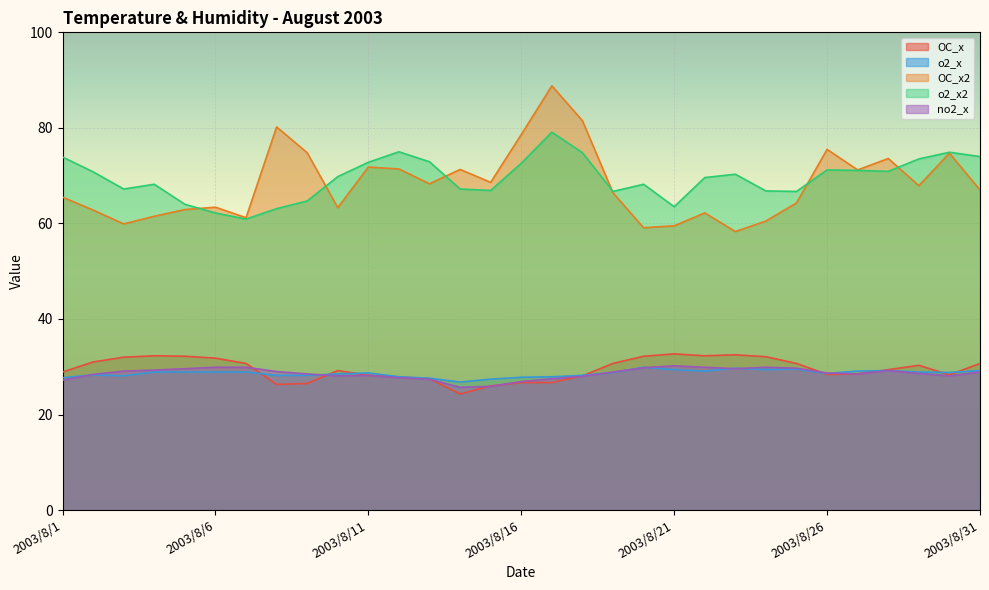

Reading right to left, what are all the values shown in this chart?

OC_x: 2003/8/31=30.7	2003/8/30=28.3	2003/8/29=30.3	2003/8/28=29.4	2003/8/27=28.5	2003/8/26=28.4	2003/8/25=30.7	2003/8/24=32.1	2003/8/23=32.5	2003/8/22=32.3	2003/8/21=32.7	2003/8/20=32.2	2003/8/19=30.7	2003/8/18=28.1	2003/8/17=26.7	2003/8/16=26.7	2003/8/15=26.0	2003/8/14=24.3	2003/8/13=27.5	2003/8/12=27.9	2003/8/11=28.2	2003/8/10=29.2	2003/8/9=26.5	2003/8/8=26.3	2003/8/7=30.7	2003/8/6=31.8	2003/8/5=32.2	2003/8/4=32.3	2003/8/3=32.0	2003/8/2=31.0	2003/8/1=28.9
o2_x: 2003/8/31=29.2	2003/8/30=28.8	2003/8/29=28.9	2003/8/28=29.2	2003/8/27=29.1	2003/8/26=28.6	2003/8/25=29.5	2003/8/24=29.4	2003/8/23=29.7	2003/8/22=29.1	2003/8/21=29.4	2003/8/20=29.9	2003/8/19=28.8	2003/8/18=28.2	2003/8/17=27.9	2003/8/16=27.8	2003/8/15=27.4	2003/8/14=26.8	2003/8/13=27.6	2003/8/12=27.9	2003/8/11=28.7	2003/8/10=28.5	2003/8/9=28.2	2003/8/8=28.2	2003/8/7=28.9	2003/8/6=28.9	2003/8/5=28.9	2003/8/4=28.9	2003/8/3=28.1	2003/8/2=28.3	2003/8/1=27.7
OC_x2: 2003/8/31=67.0	2003/8/30=74.7	2003/8/29=67.9	2003/8/28=73.6	2003/8/27=71.2	2003/8/26=75.5	2003/8/25=64.3	2003/8/24=60.5	2003/8/23=58.3	2003/8/22=62.2	2003/8/21=59.5	2003/8/20=59.1	2003/8/19=66.4	2003/8/18=81.5	2003/8/17=88.8	2003/8/16=78.6	2003/8/15=68.6	2003/8/14=71.3	2003/8/13=68.3	2003/8/12=71.4	2003/8/11=71.8	2003/8/10=63.3	2003/8/9=74.8	2003/8/8=80.2	2003/8/7=61.2	2003/8/6=63.4	2003/8/5=62.9	2003/8/4=61.5	2003/8/3=59.9	2003/8/2=62.8	2003/8/1=65.5
o2_x2: 2003/8/31=74.0	2003/8/30=74.9	2003/8/29=73.5	2003/8/28=70.9	2003/8/27=71.1	2003/8/26=71.2	2003/8/25=66.7	2003/8/24=66.8	2003/8/23=70.3	2003/8/22=69.6	2003/8/21=63.5	2003/8/20=68.2	2003/8/19=66.7	2003/8/18=74.8	2003/8/17=79.1	2003/8/16=72.6	2003/8/15=66.9	2003/8/14=67.2	2003/8/13=72.9	2003/8/12=75.0	2003/8/11=72.8	2003/8/10=69.8	2003/8/9=64.7	2003/8/8=63.1	2003/8/7=60.9	2003/8/6=62.2	2003/8/5=64.0	2003/8/4=68.2	2003/8/3=67.2	2003/8/2=70.8	2003/8/1=73.9
no2_x: 2003/8/31=28.9	2003/8/30=28.1	2003/8/29=28.6	2003/8/28=29.2	2003/8/27=28.5	2003/8/26=28.7	2003/8/25=29.7	2003/8/24=29.9	2003/8/23=29.6	2003/8/22=29.9	2003/8/21=30.2	2003/8/20=29.8	2003/8/19=28.9	2003/8/18=28.0	2003/8/17=27.5	2003/8/16=26.9	2003/8/15=25.9	2003/8/14=25.7	2003/8/13=27.4	2003/8/12=27.7	2003/8/11=28.2	2003/8/10=28.1	2003/8/9=28.5	2003/8/8=29.0	2003/8/7=29.9	2003/8/6=29.9	2003/8/5=29.6	2003/8/4=29.3	2003/8/3=29.1	2003/8/2=28.4	2003/8/1=27.2